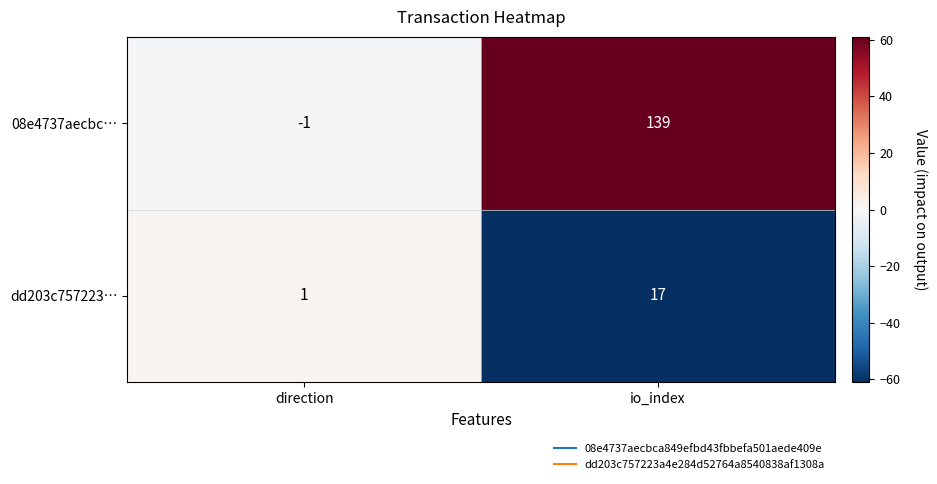

Reading left to right, what are all the values shown in this chart?

08e4737aecbc…: -1	139
dd203c757223…: 1	17